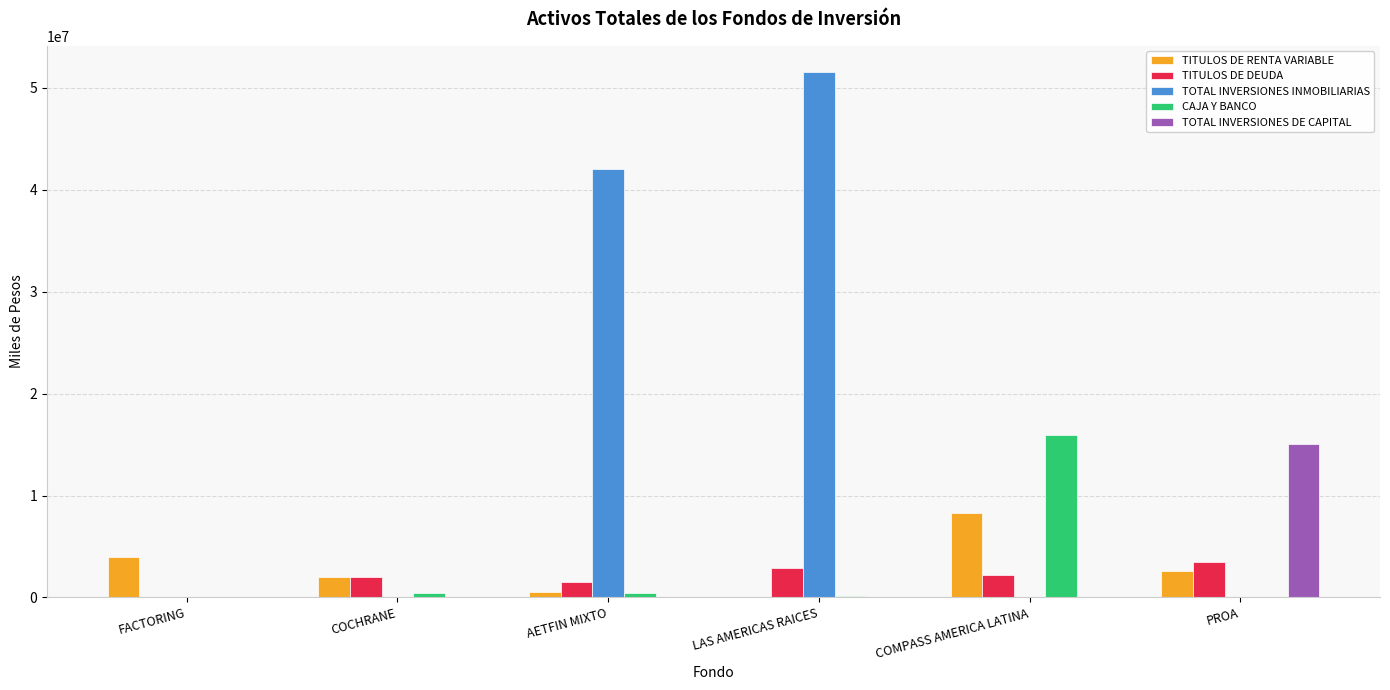

How many groups of bars are there?

6